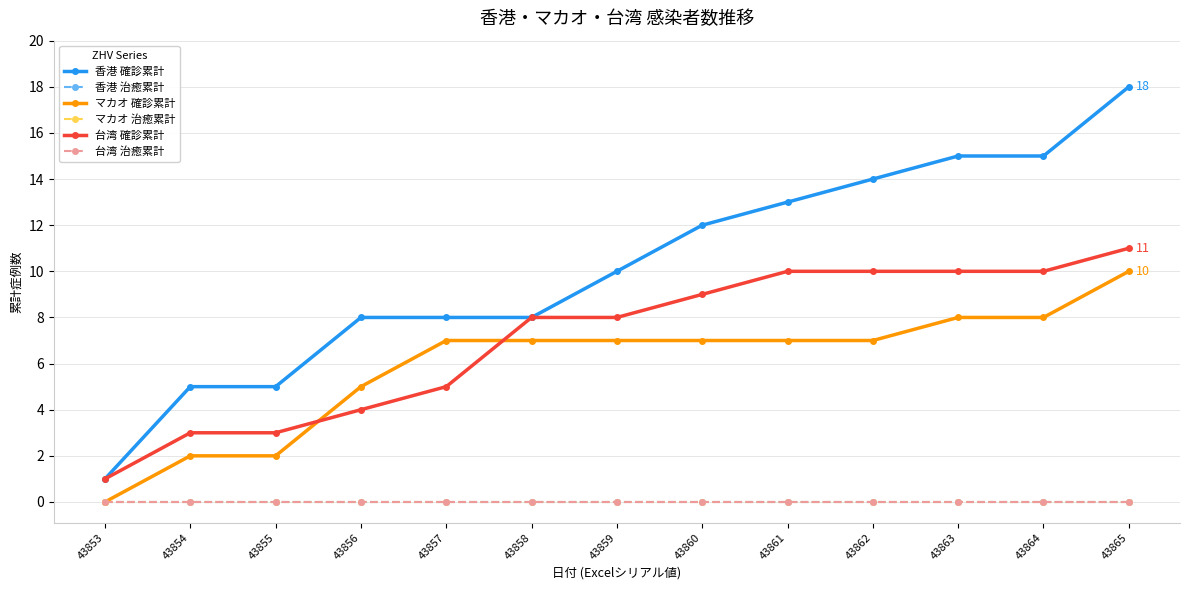

What is the difference between the second highest and minimum values in the 香港 確診累計 series?

14